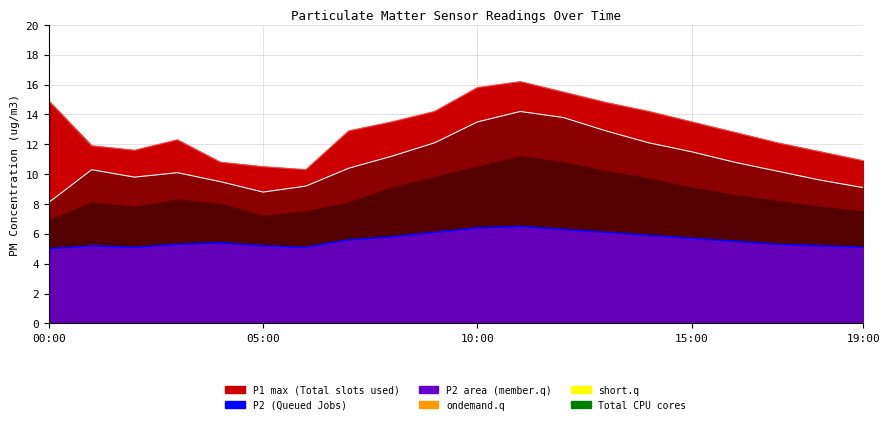

True or false: P1_max and P1 intersect in this chart.

False